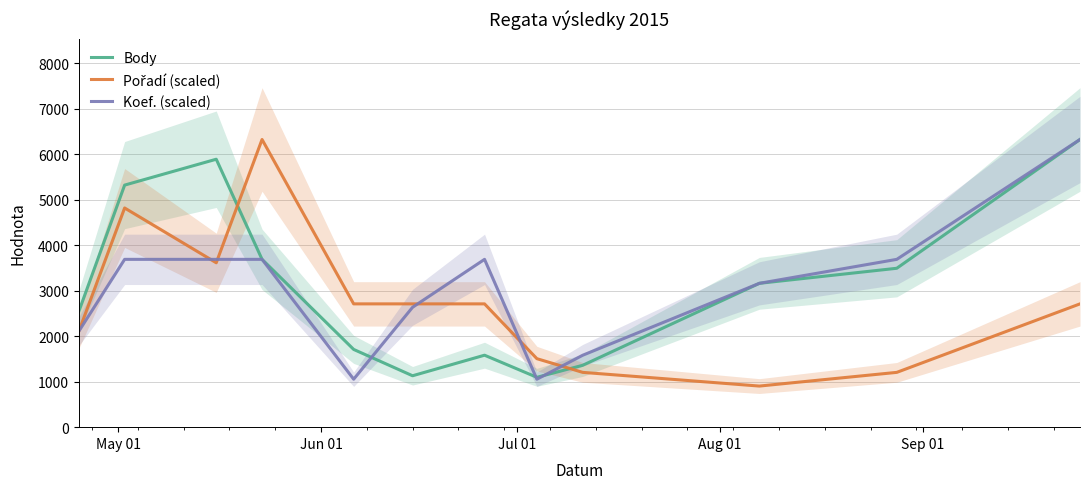

What is the lowest value of the Body series?

1096.0